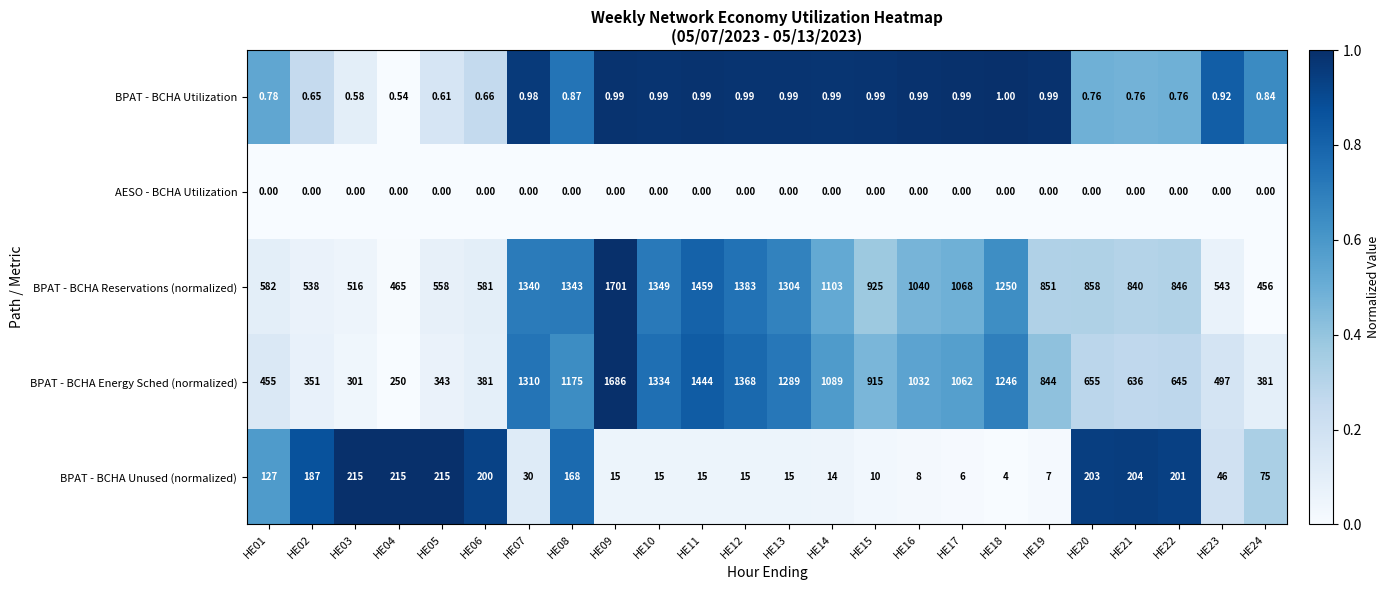

How many data points does each series have?

24